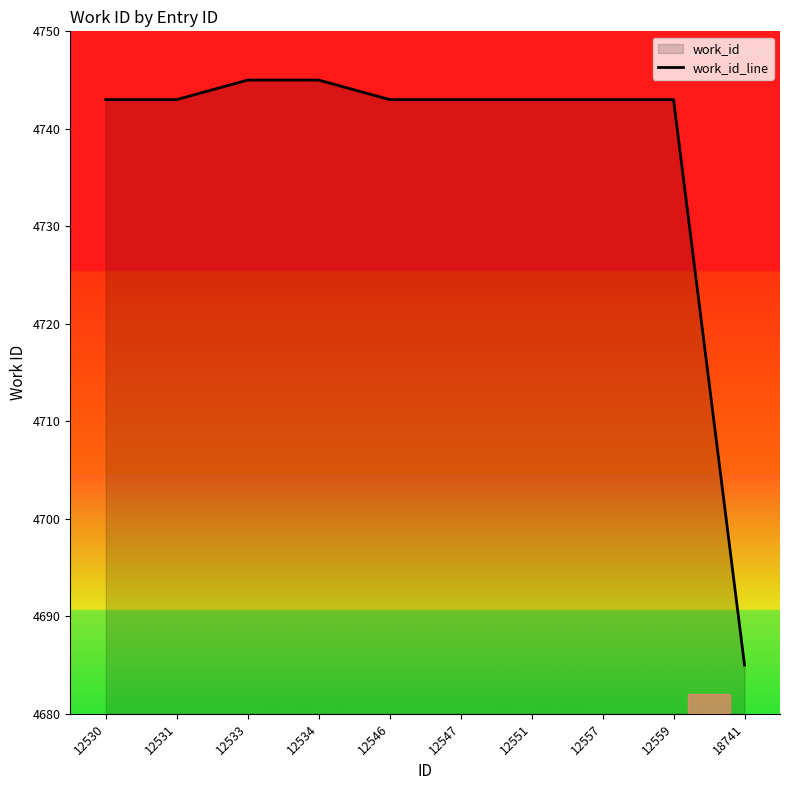

Rank the categories by value from lowest to highest.

18741, 12530, 12531, 12546, 12547, 12551, 12557, 12559, 12533, 12534